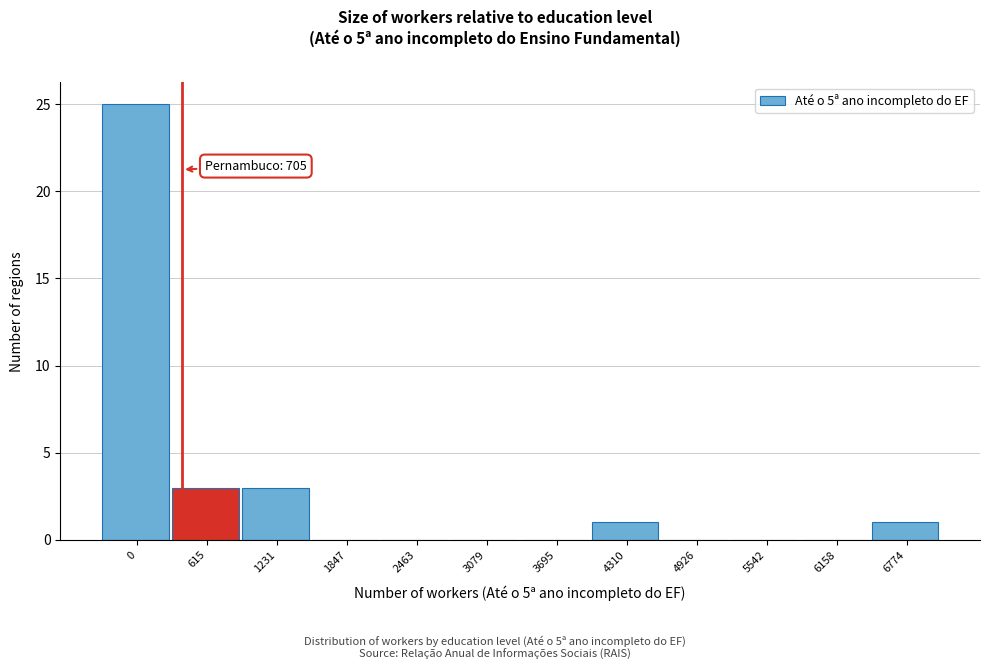

Reading left to right, what are all the values shown in this chart?

0=25	615=3	1231=3	1847=0	2463=0	3079=0	3695=0	4310=1	4926=0	5542=0	6158=0	6774=1